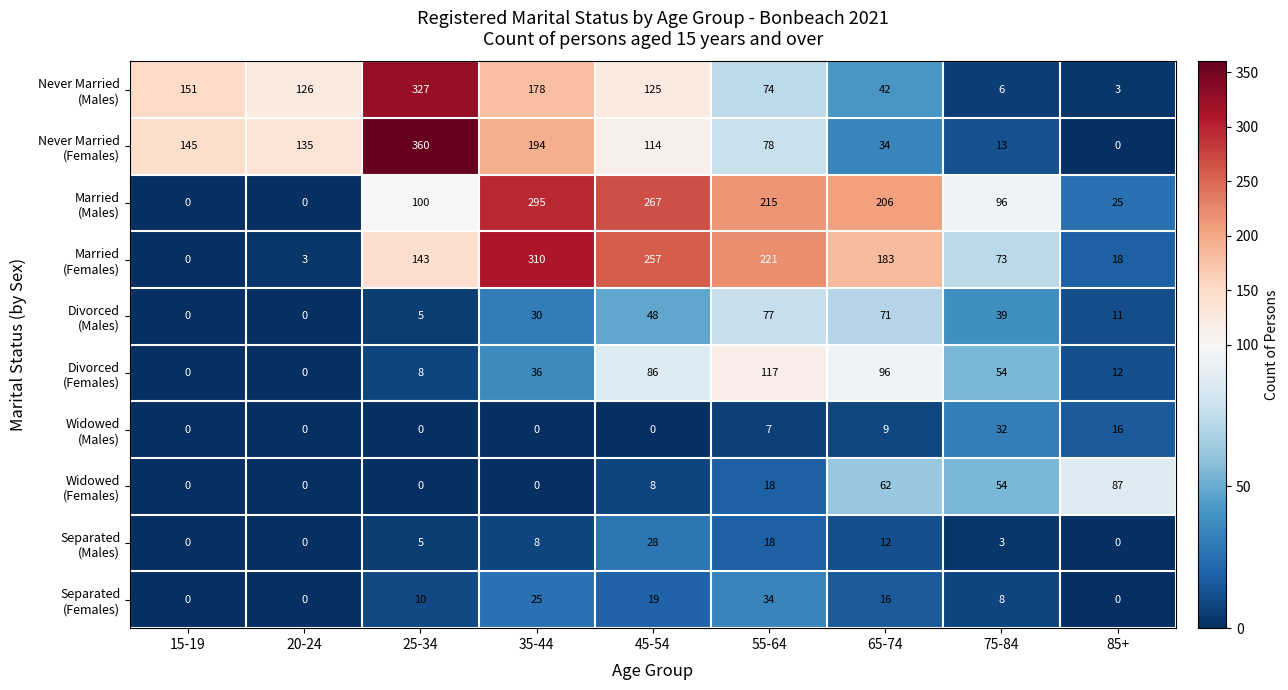

What is the total value across all series at 75-84?

378